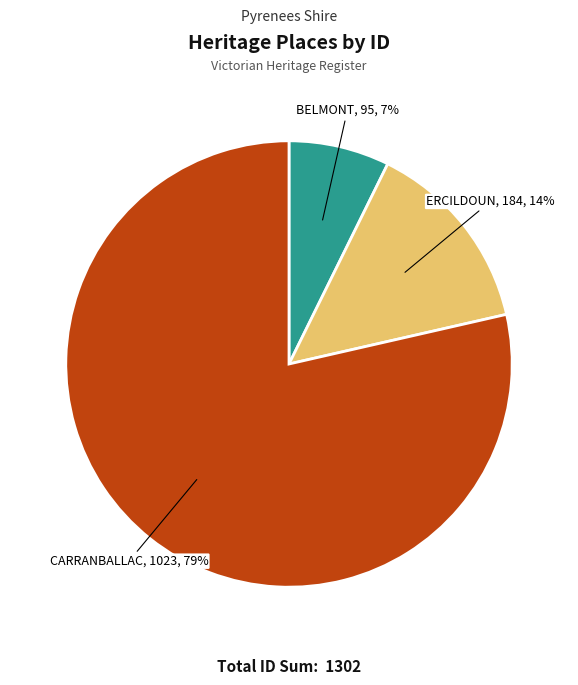

What percentage is the ERCILDOUN slice, to the nearest percent?

14%